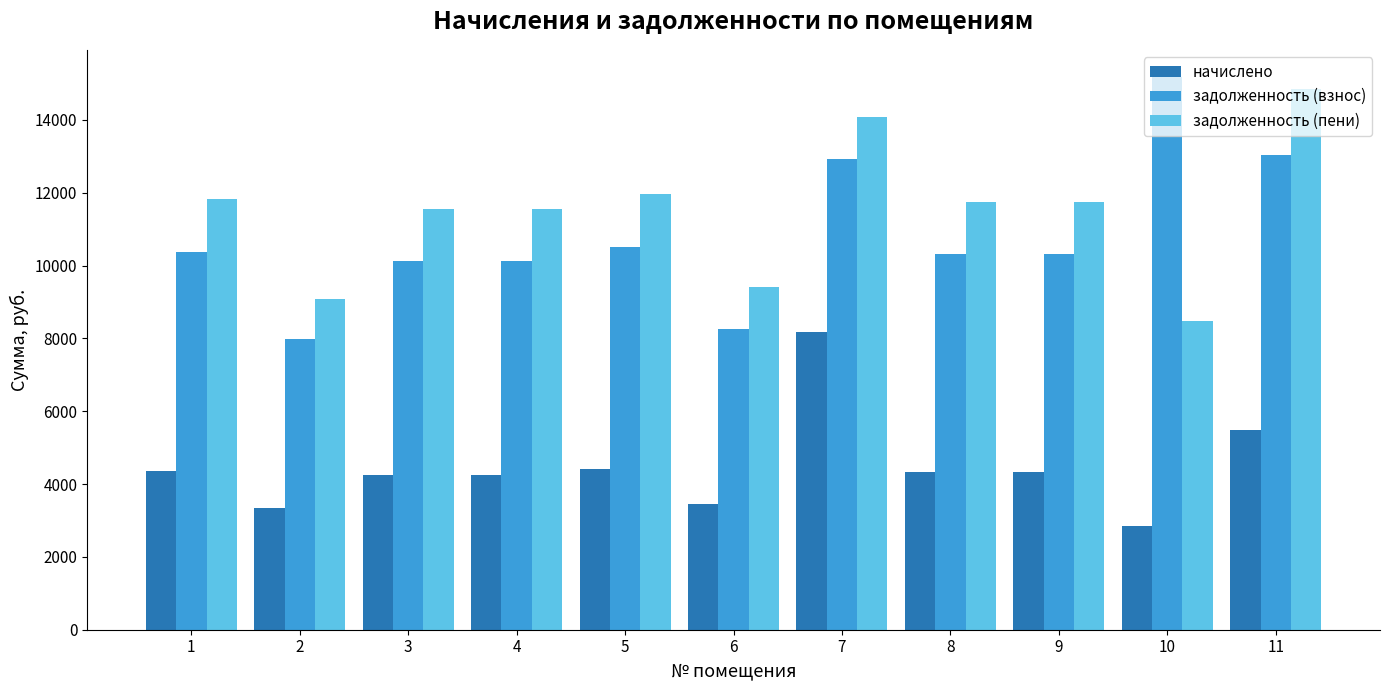

Read the начислено value at 10.

2860.2